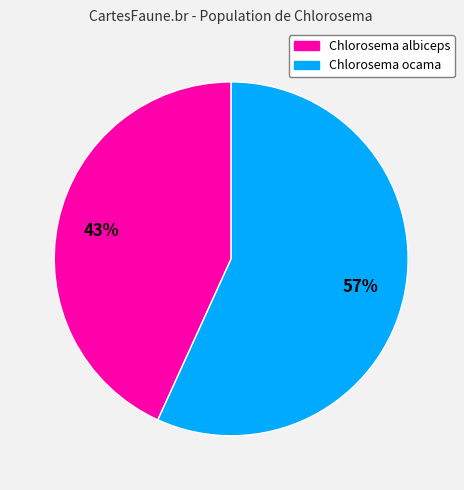

Combined, do Chlorosema albiceps and Chlorosema ocama account for over 50%?

Yes